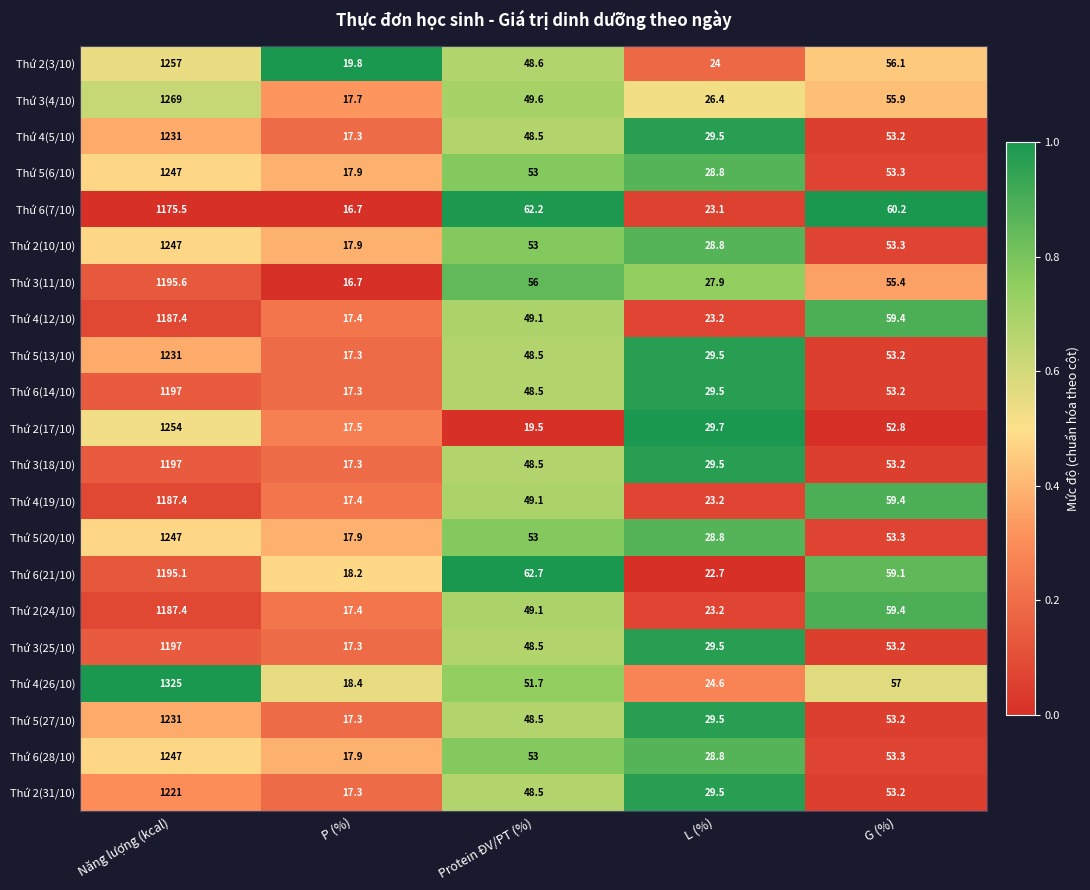

Is it true that Thứ 4(12/10) equals 23.2 at L (%)?

True